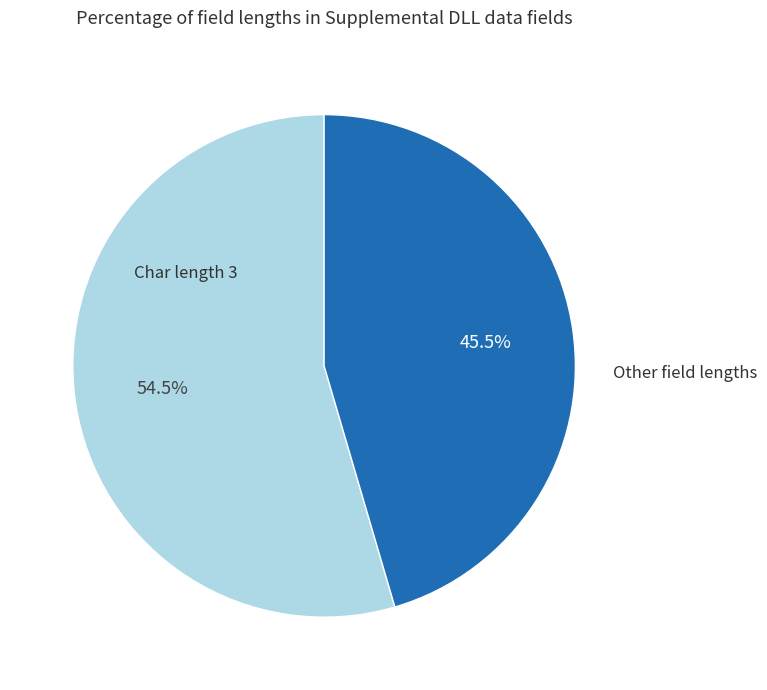

Is there a majority slice in this chart?

Yes